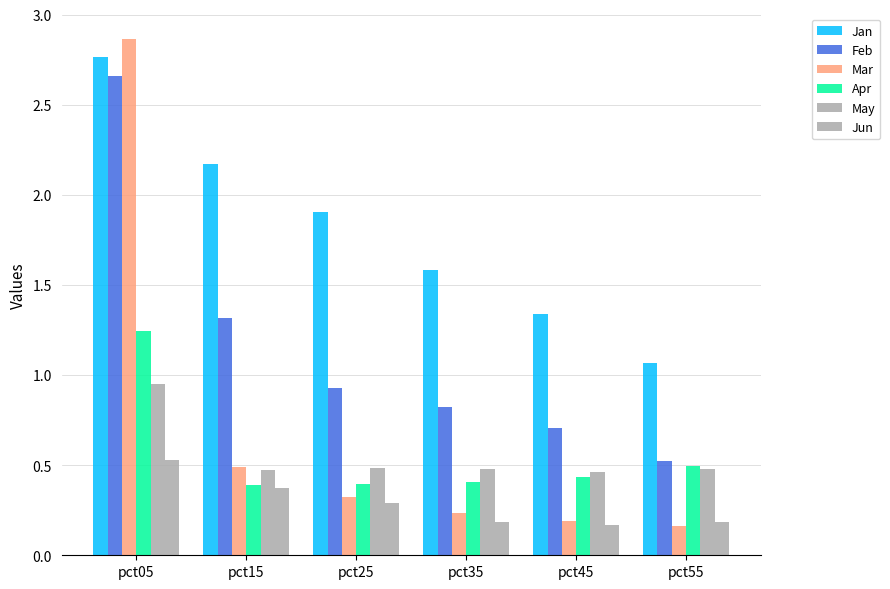

How many distinct data groups are displayed?

6